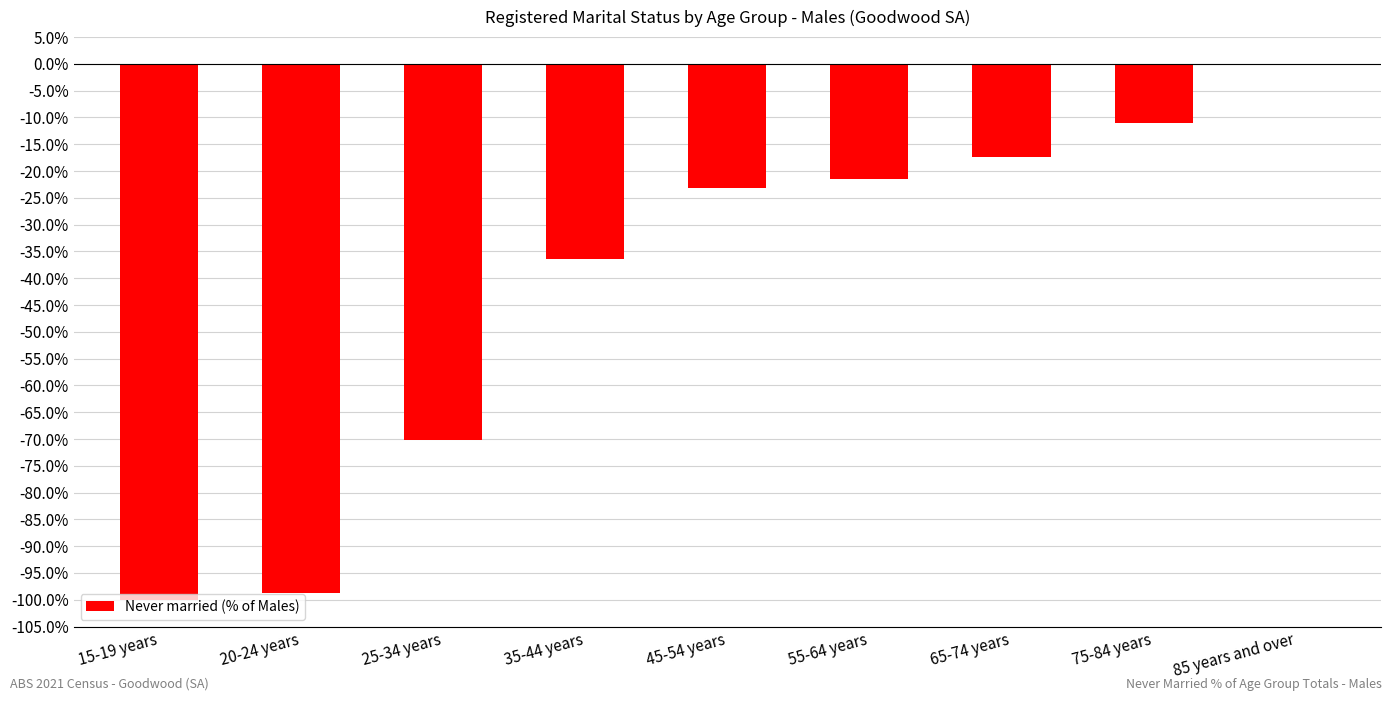

List the labels in order of value, largest first.

85 years and over, 75-84 years, 65-74 years, 55-64 years, 45-54 years, 35-44 years, 25-34 years, 20-24 years, 15-19 years